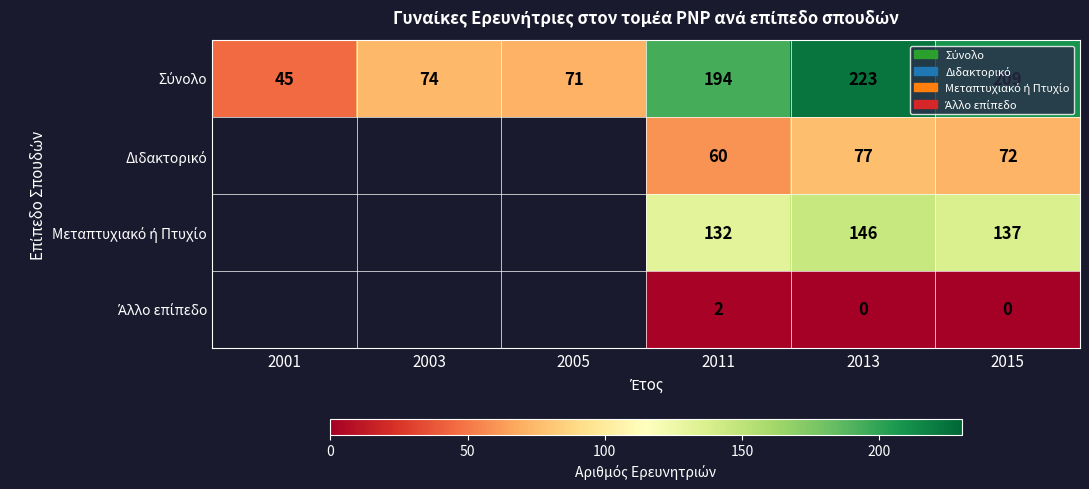

Which has a higher value, 2003 or 2001?

2003